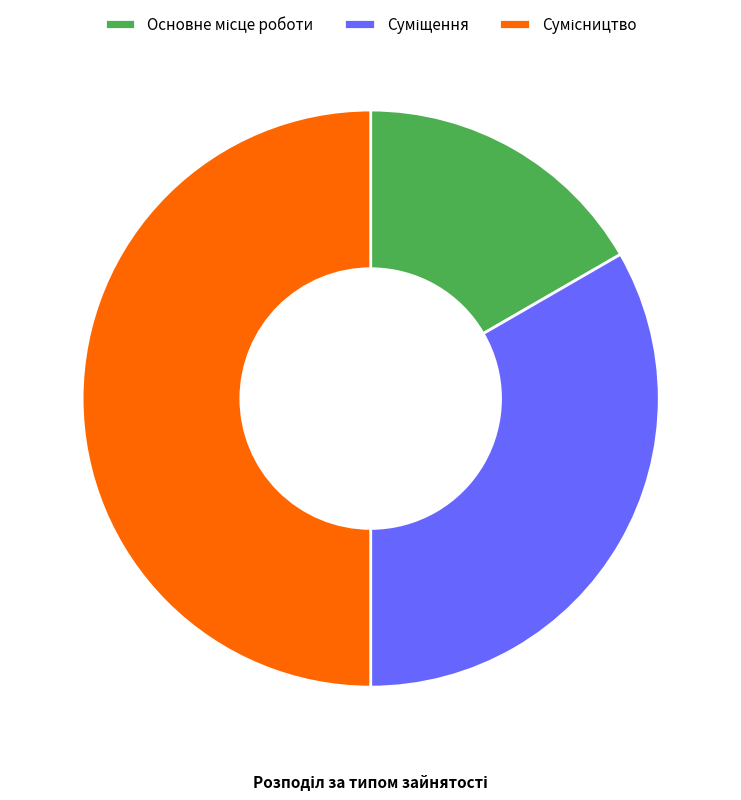

Which category has the biggest portion of the pie?

Сумісництво